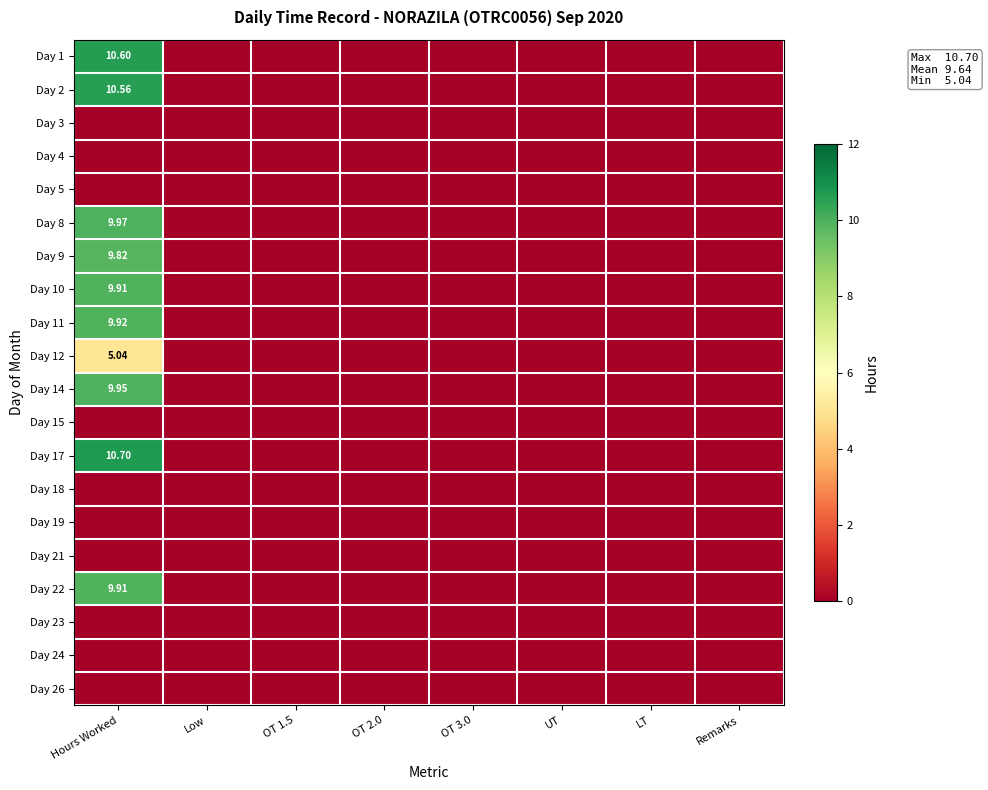

At how many categories does at least one series exceed 3?

1